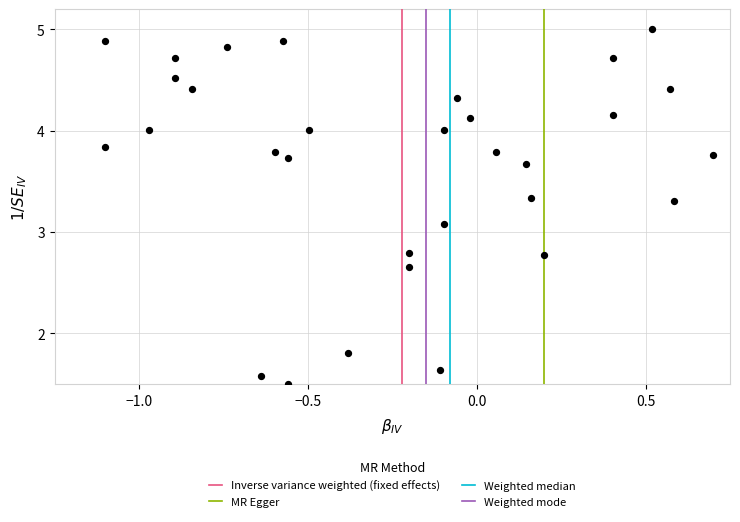

What Y value in the scatter plot is closest to 3?

3.1